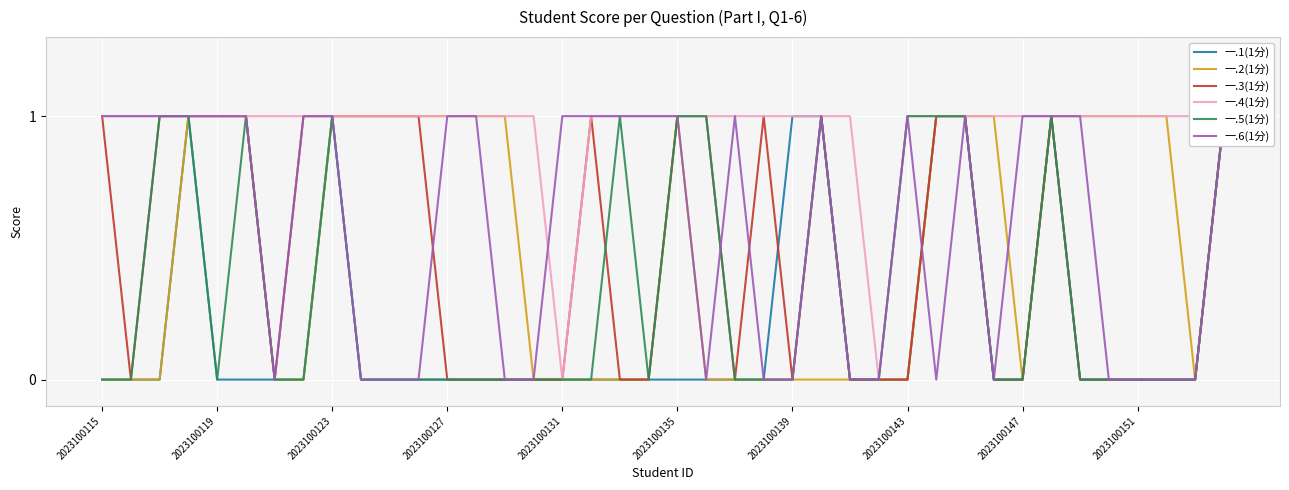

List the series in order of their peak value, lowest first.

一.1(1分), 一.2(1分), 一.3(1分), 一.4(1分), 一.5(1分), 一.6(1分)